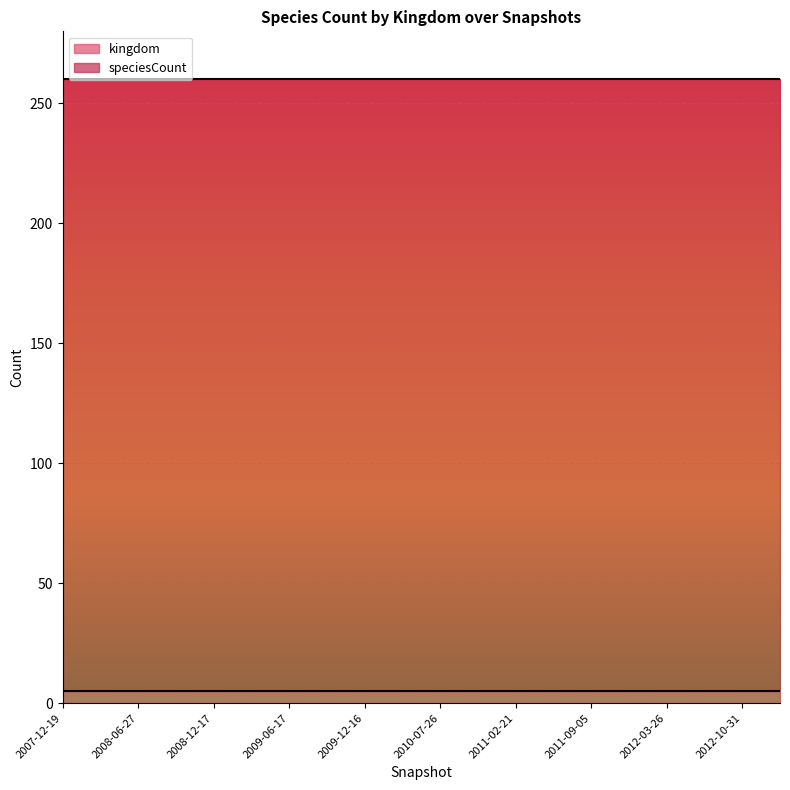

Rank the series at 2012-12-11 from lowest to highest value.

kingdom, speciesCount